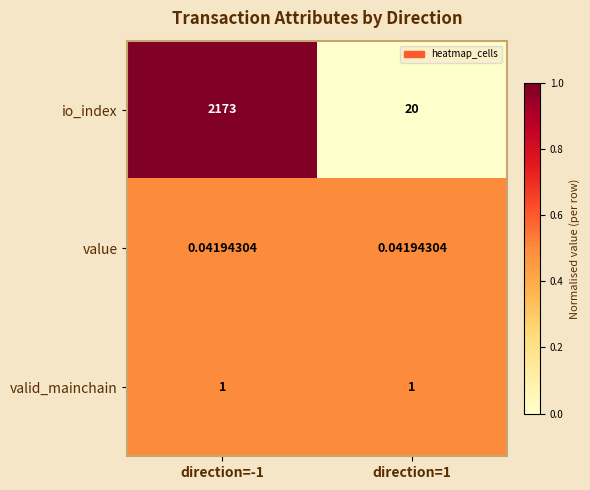

Between direction=-1 and direction=1, which series saw the biggest shift?

io_index